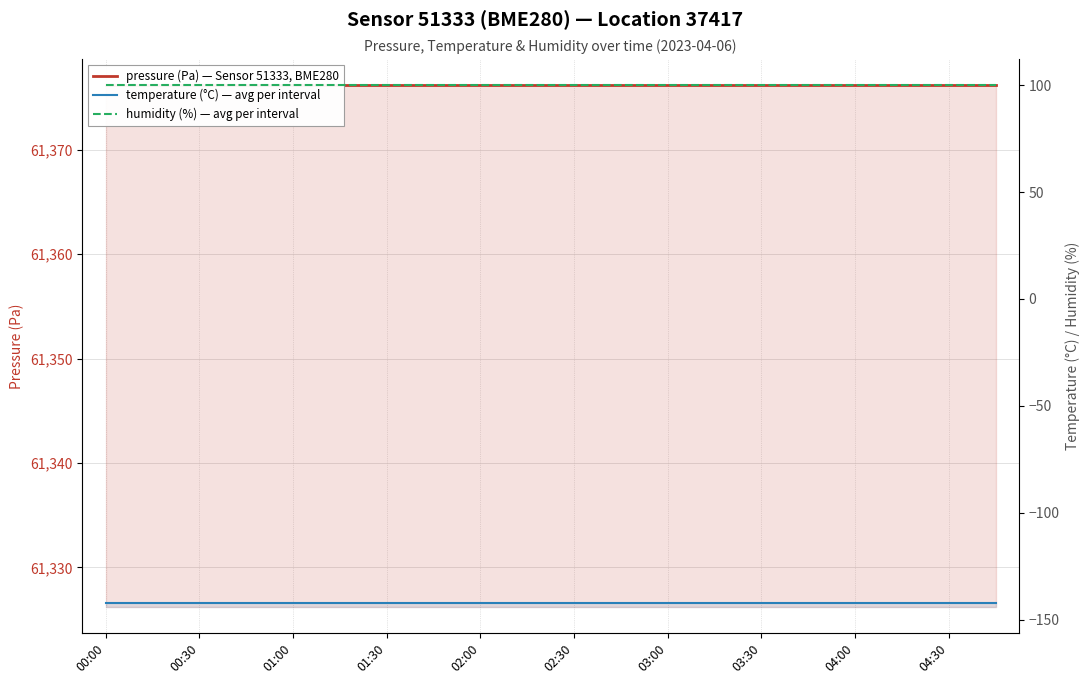

Reading left to right, transcribe all the data shown in this chart.

pressure (Pa) — Sensor 51333, BME280: 61376.2	61376.2	61376.2	61376.2	61376.2	61376.2	61376.2	61376.2	61376.2	61376.2	61376.2	61376.2	61376.2	61376.2	61376.2	61376.2	61376.2	61376.2	61376.2	61376.2
temperature (°C) — avg per interval: -141.8	-141.8	-141.8	-141.8	-141.8	-141.8	-141.8	-141.8	-141.8	-141.8	-141.8	-141.8	-141.8	-141.8	-141.8	-141.8	-141.8	-141.8	-141.8	-141.8
humidity (%) — avg per interval: 100.0	100.0	100.0	100.0	100.0	100.0	100.0	100.0	100.0	100.0	100.0	100.0	100.0	100.0	100.0	100.0	100.0	100.0	100.0	100.0